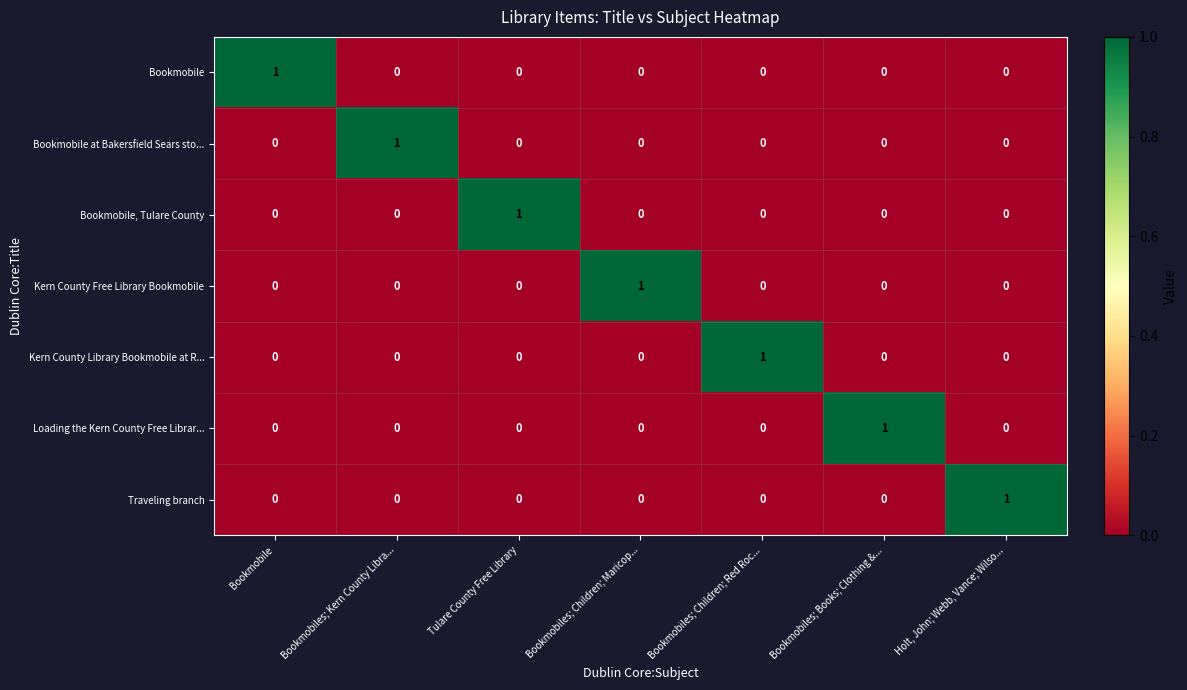

At how many categories does at least one series exceed 0?

7